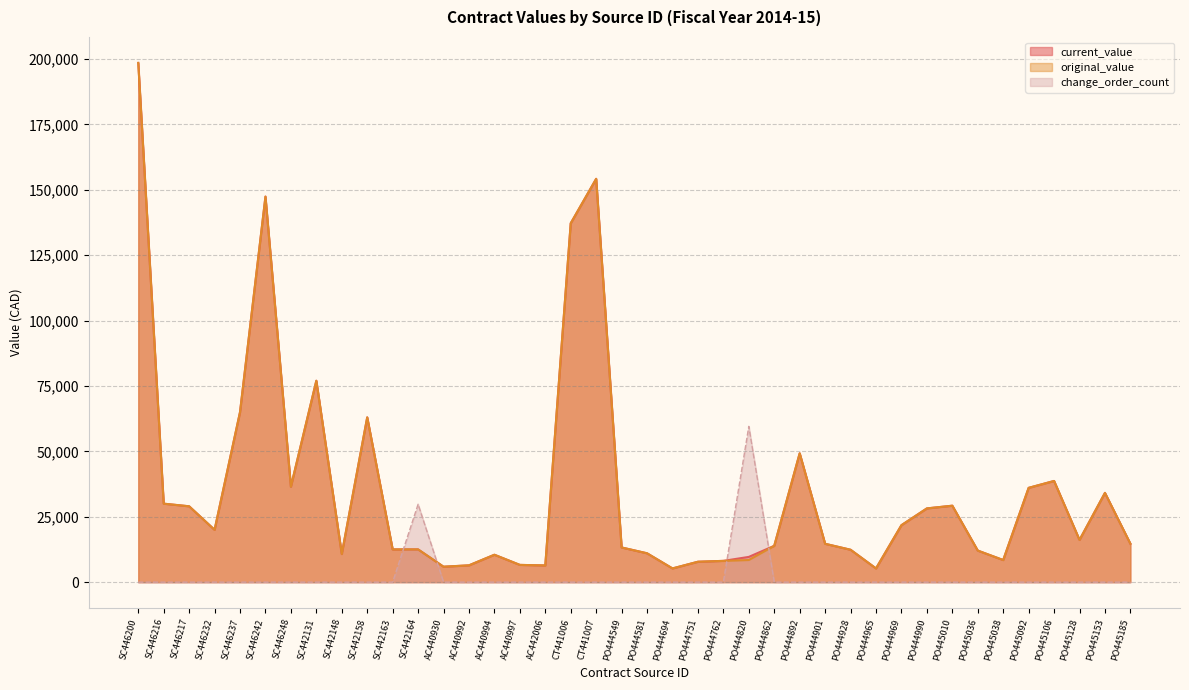

Which has a higher value, AC440992 or PO444928?

PO444928